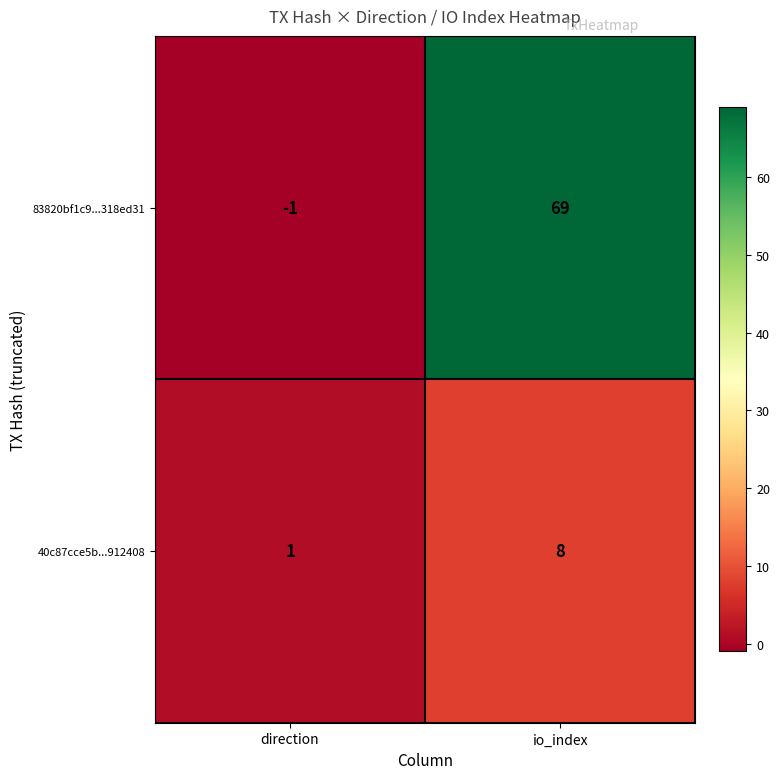

At io_index, list the series in order from smallest to largest.

40c87cce5b...912408, 83820bf1c9...318ed31